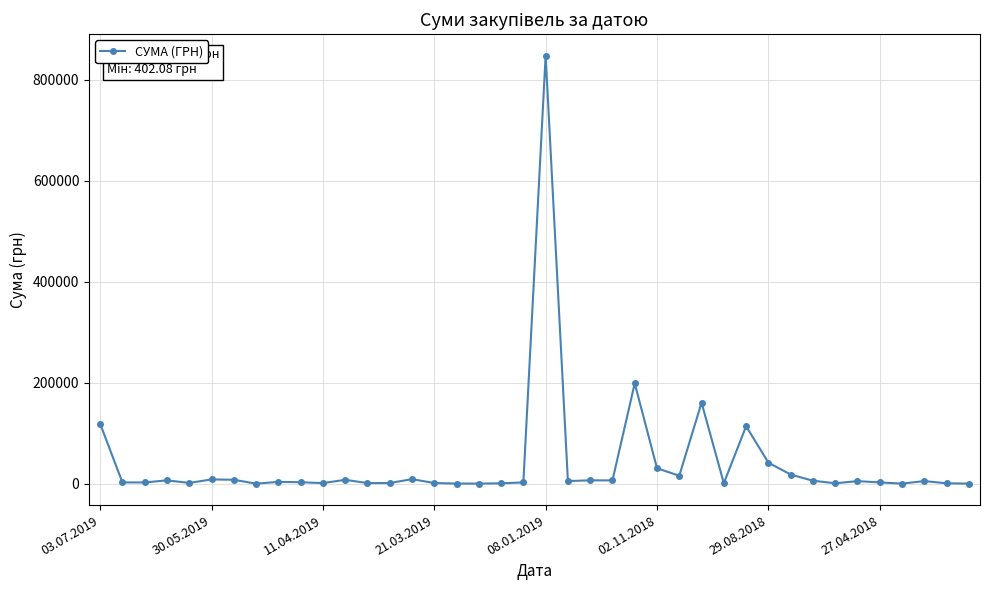

Count the number of data series in this chart.

1